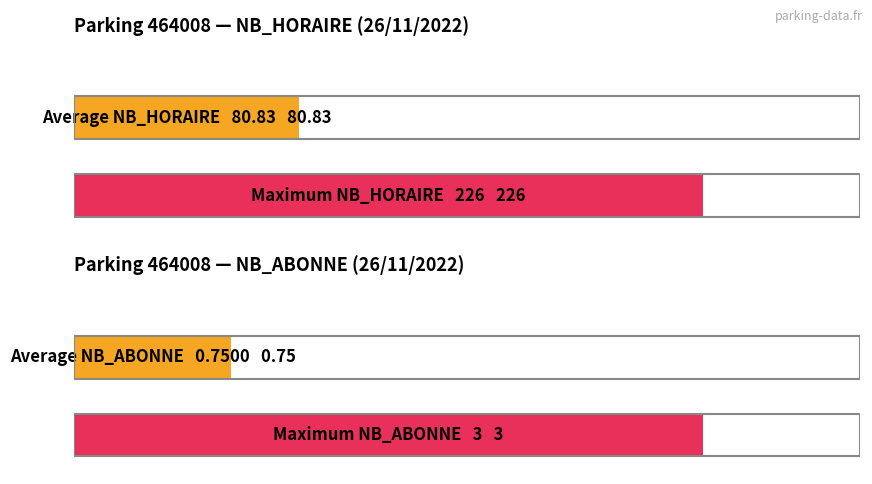

What is the greatest value displayed?

226